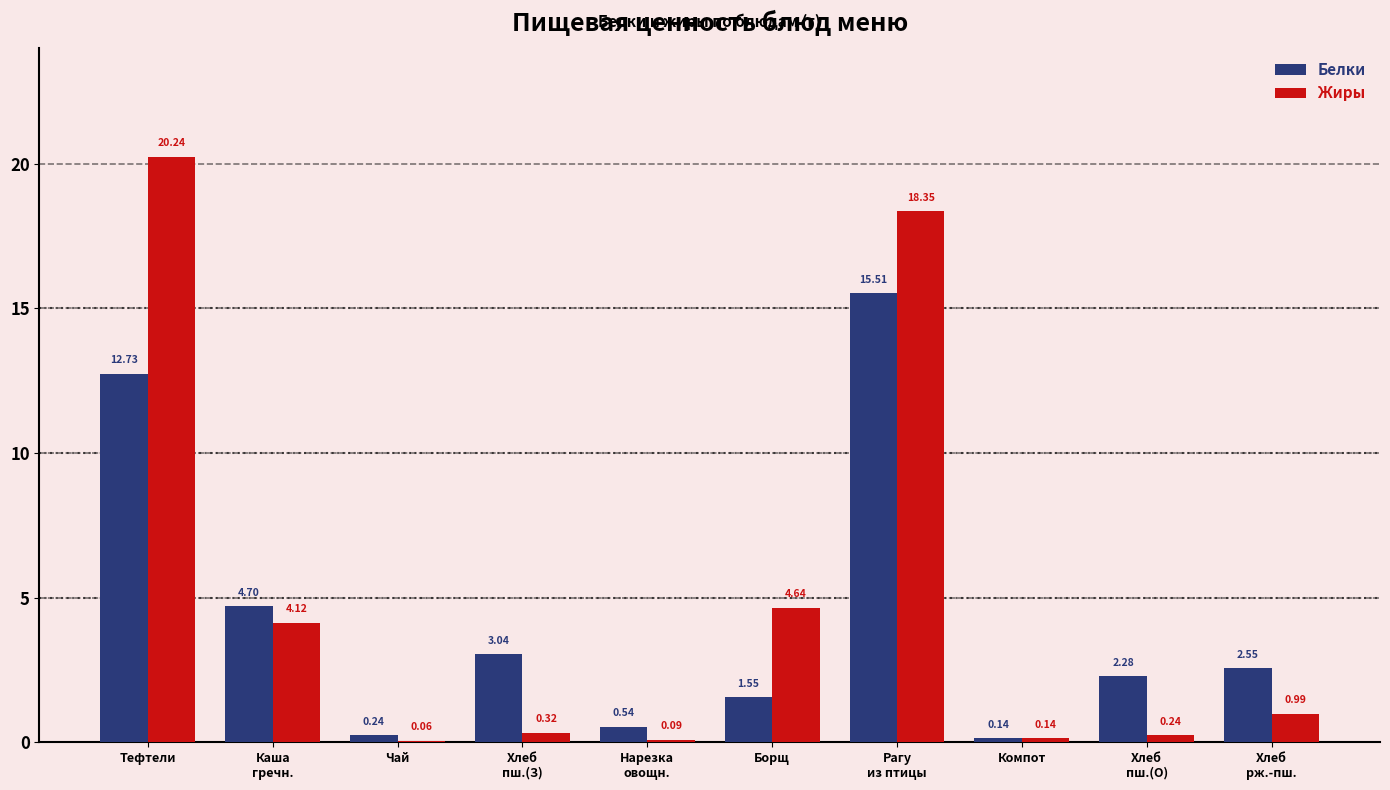

Where is Жиры nearest to the value 10?

Борщ